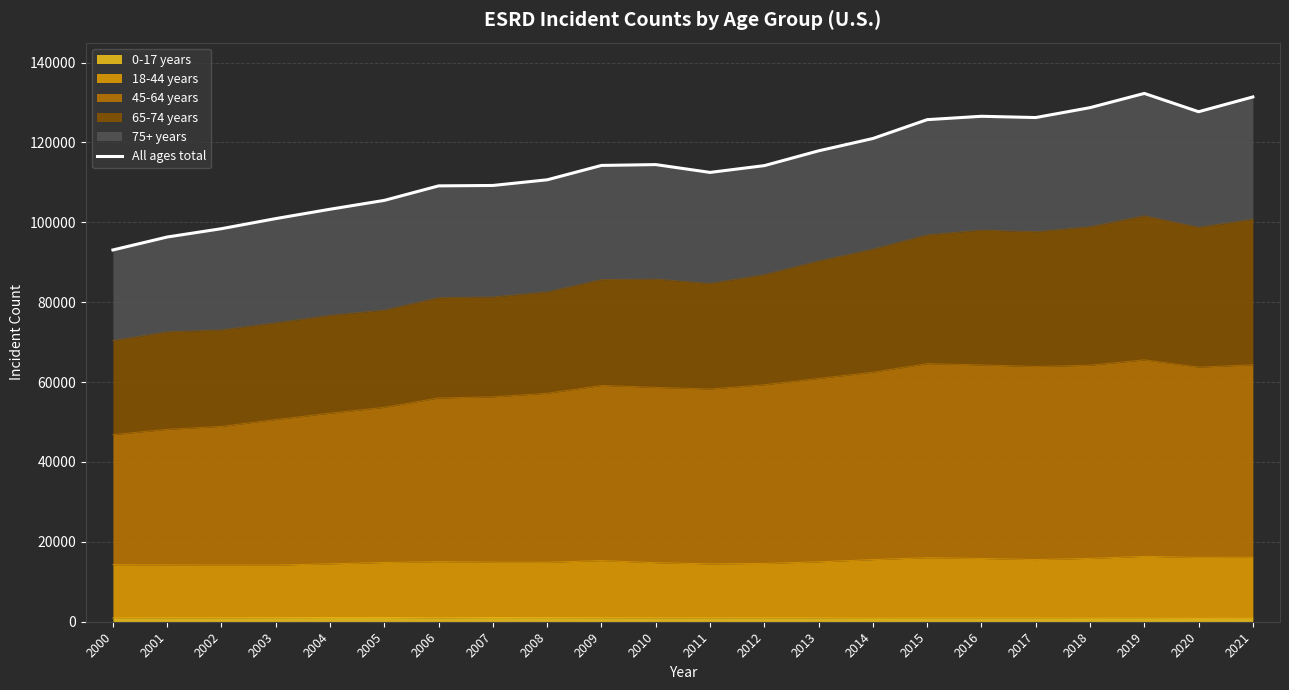

What is the change in value from 2006 to 2014?

+11861